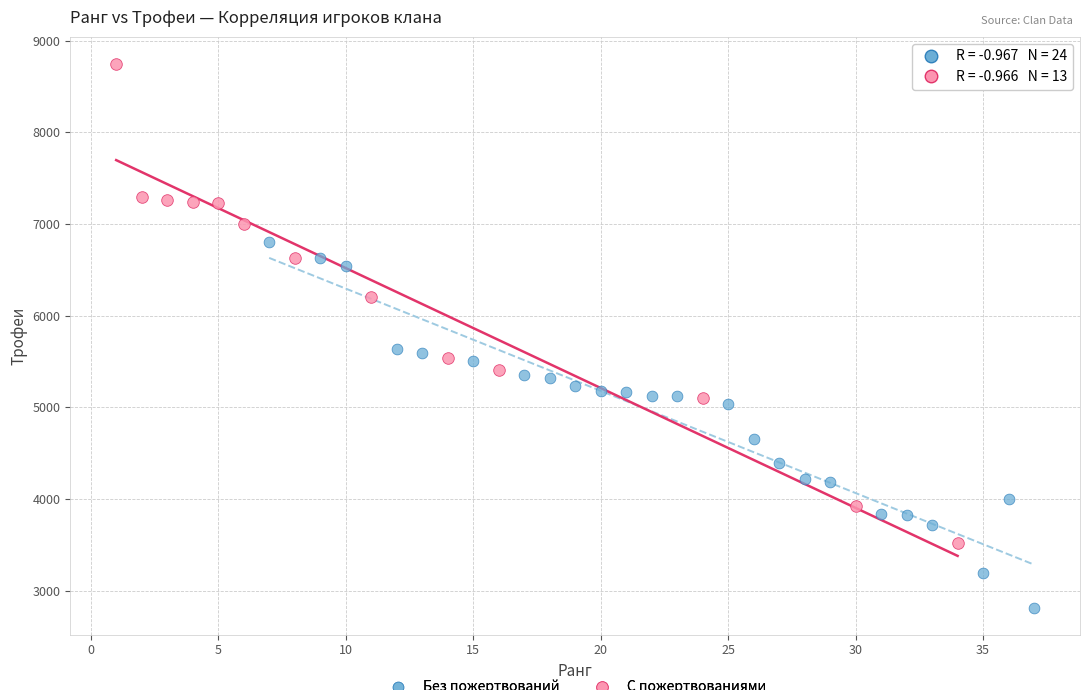

Which series has the widest spread of Y values?

С пожертвованиями